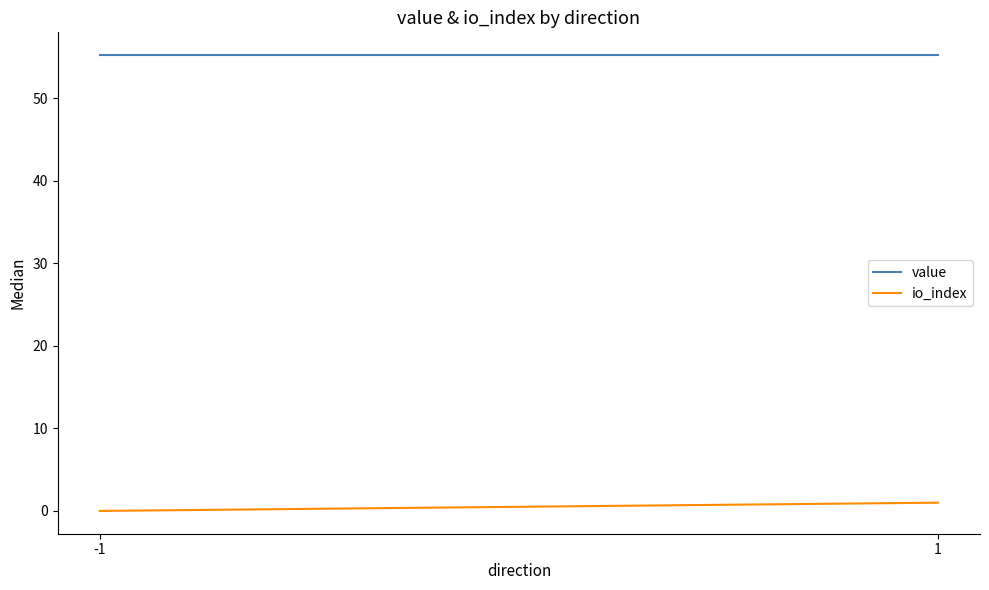

What is the difference between the io_index values at 1 and -1?

1.0